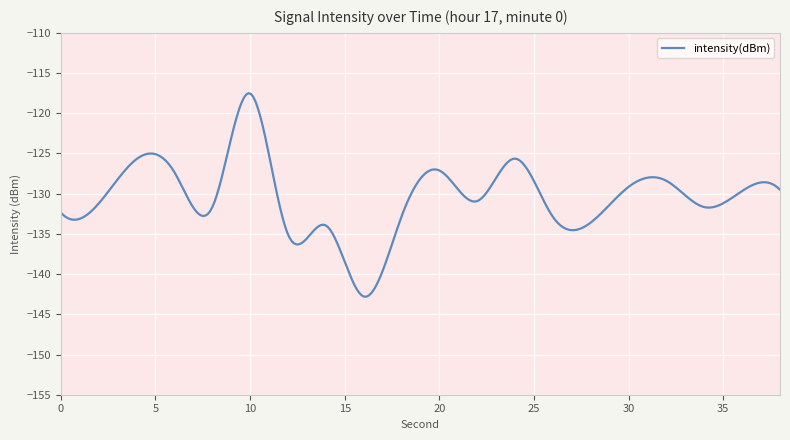

What is the maximum value shown in the chart?

-117.5